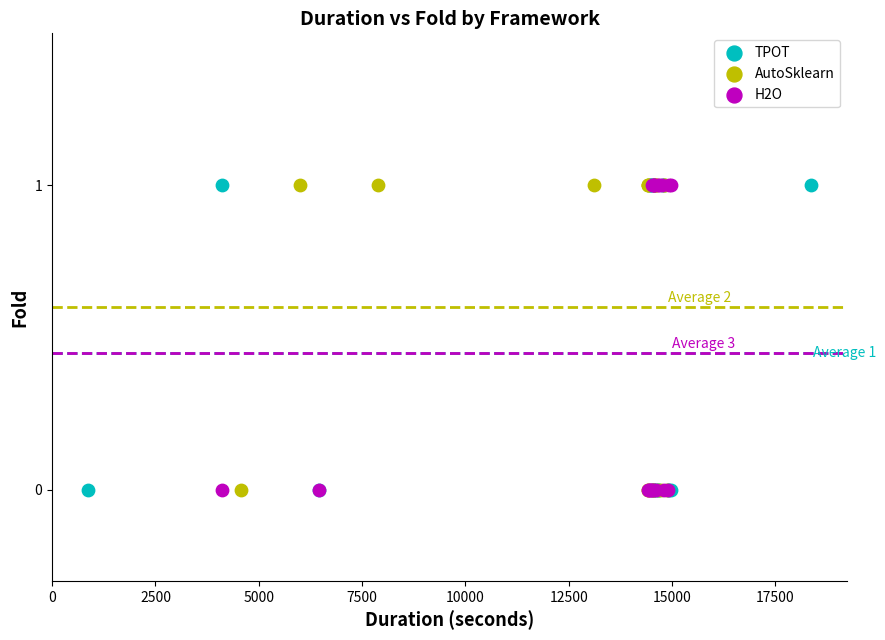

What are all the series names shown in the legend?

TPOT, AutoSklearn, H2O